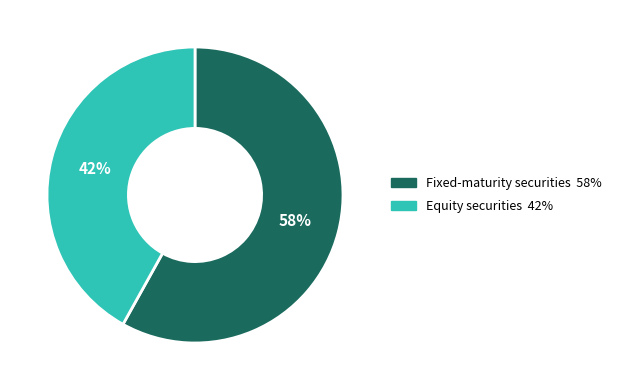

Approximately how many times larger is the value at Fixed-maturity securities compared to Equity securities?

1.4